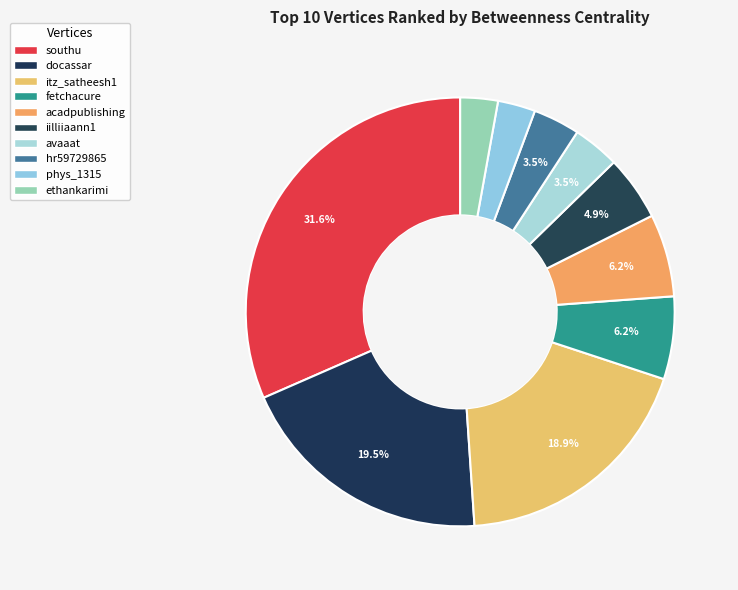

Rank the categories by value from highest to lowest.

southu, docassar, itz_satheesh1, fetchacure, acadpublishing, iilliiaann1, avaaat, hr59729865, phys_1315, ethankarimi